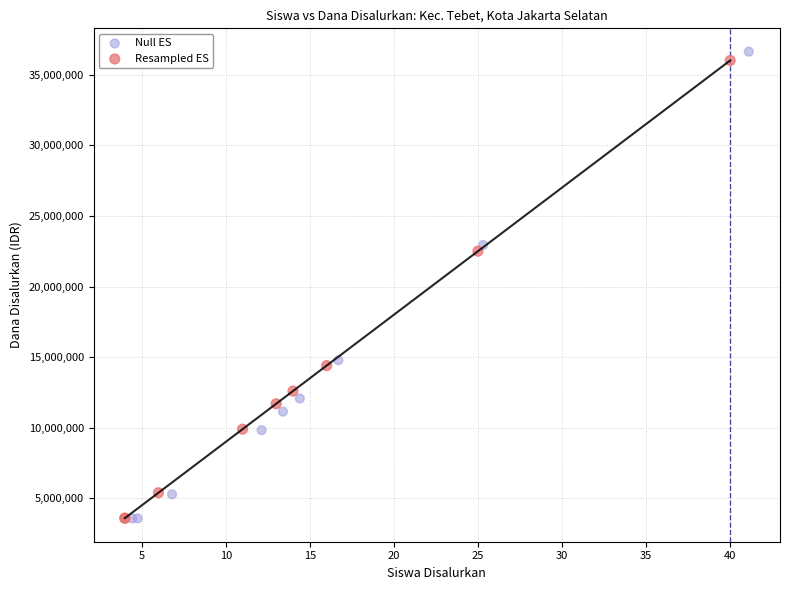

What are all the series names shown in the legend?

Null ES, Resampled ES